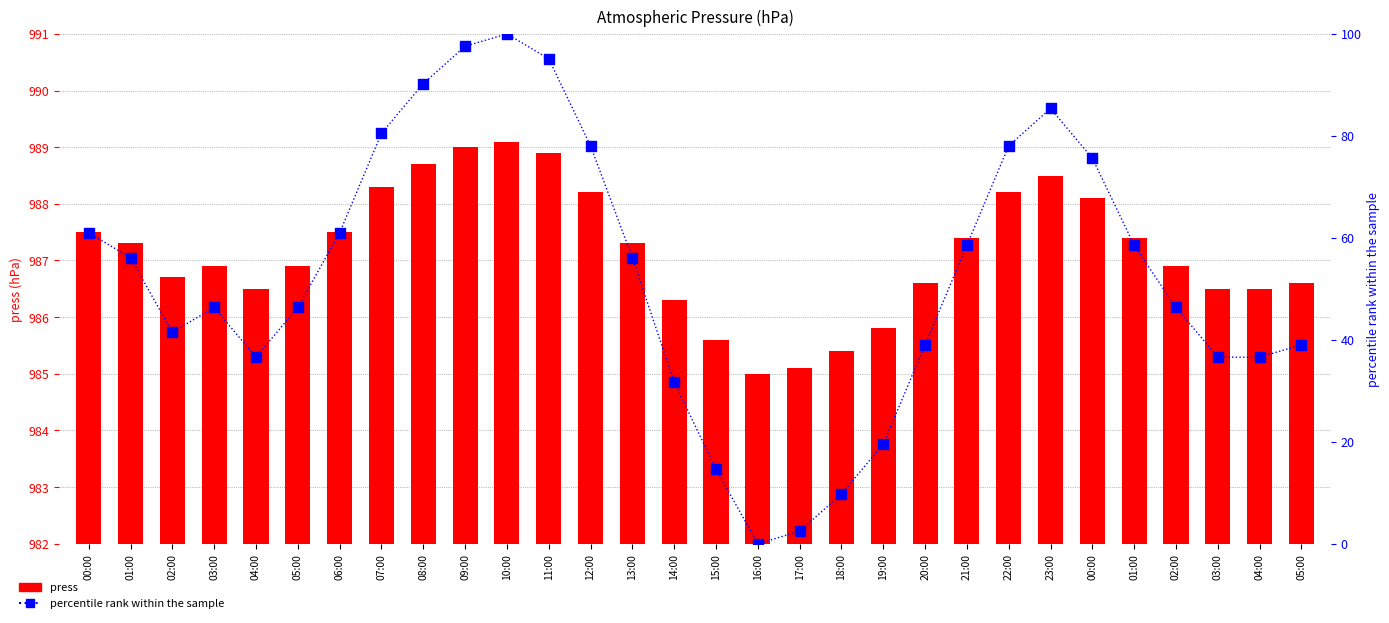

Which series reaches the maximum Y coordinate?

press